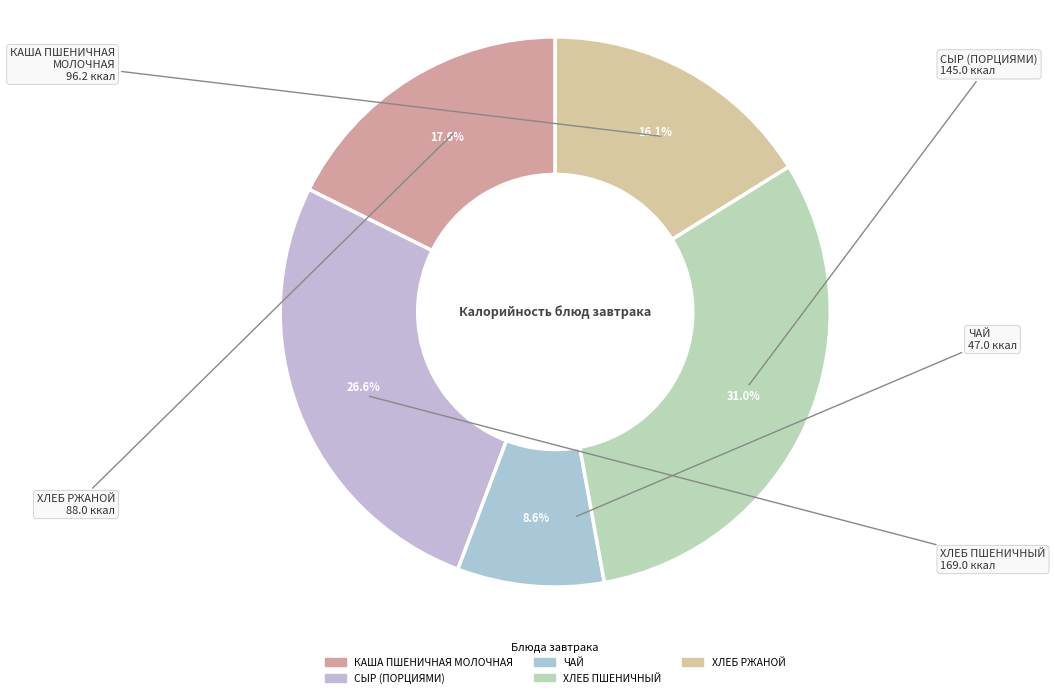

Is it true that ХЛЕБ ПШЕНИЧНЫЙ is 44% of the pie?

False